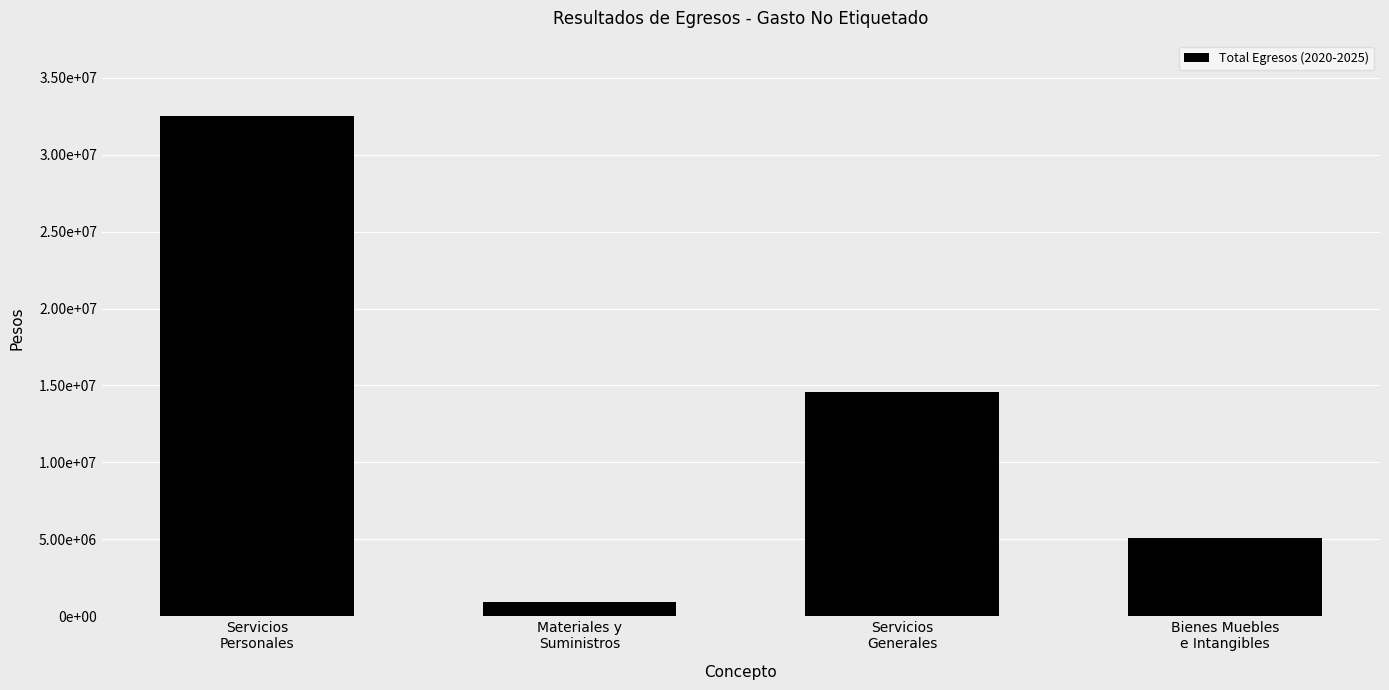

Rank the categories by value from lowest to highest.

Materiales y
Suministros, Bienes Muebles
e Intangibles, Servicios
Generales, Servicios
Personales